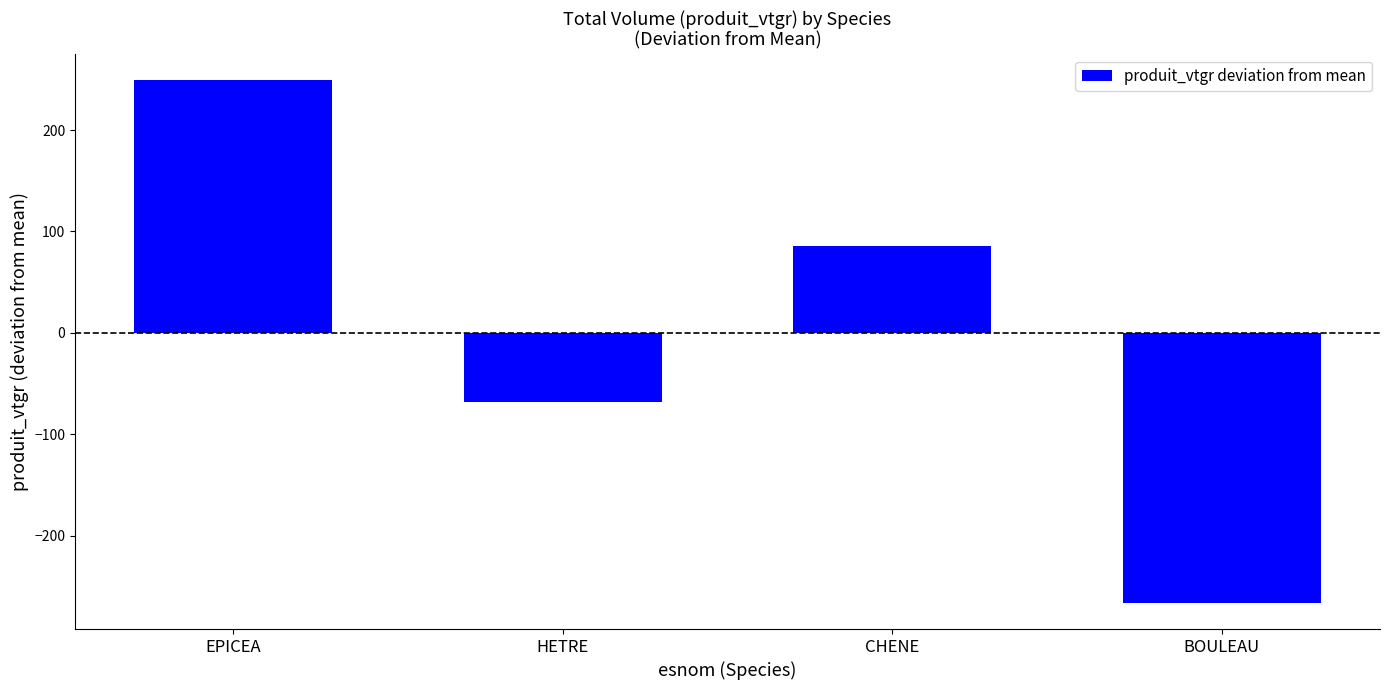

The chart shows a value of 249.1 at EPICEA. True or false?

True